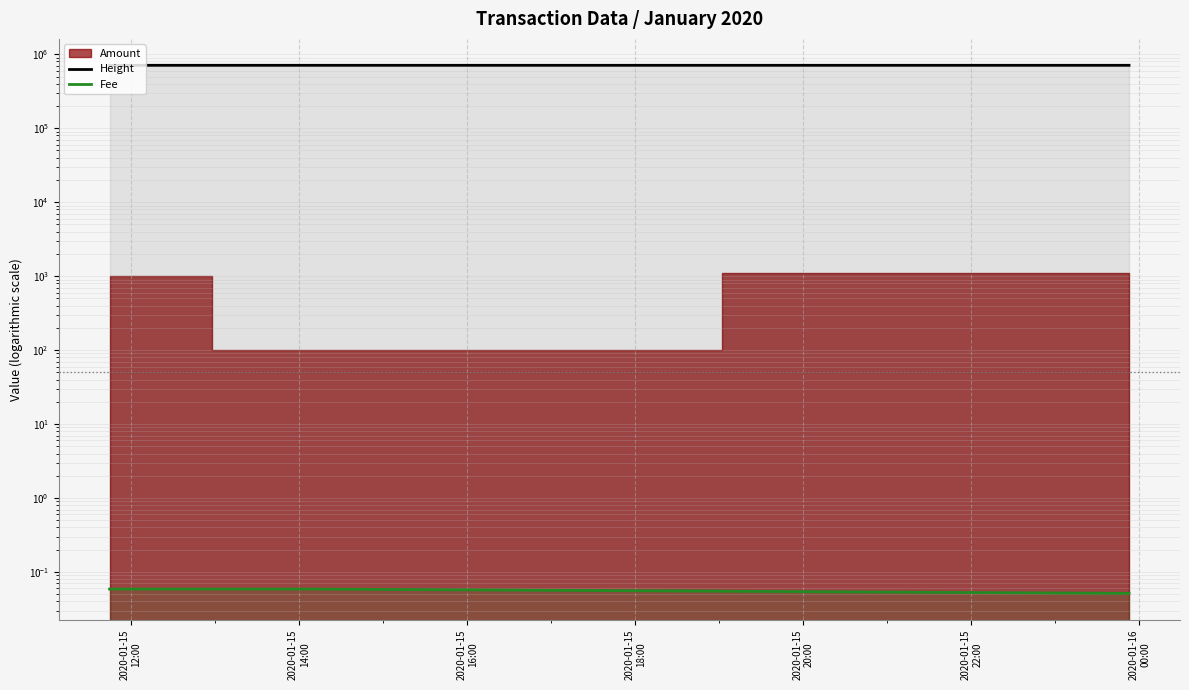

Reading left to right, what are all the values shown in this chart?

Height: 708569.0	708604.0	708749.0
Fee: 0.1	0.1	0.1